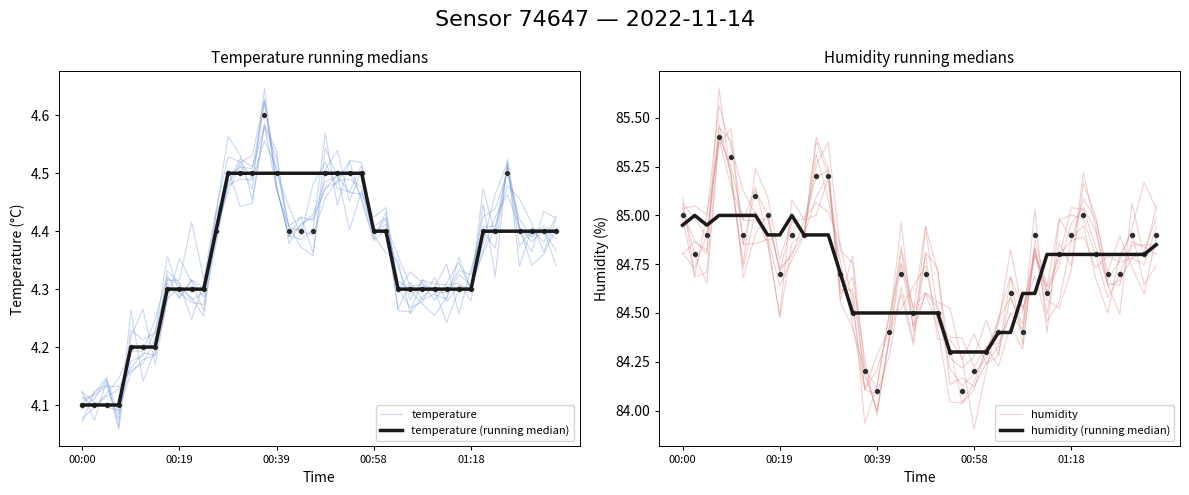

Is the value of humidity (running median) at 24 greater than the value of temperature at 33?

Yes